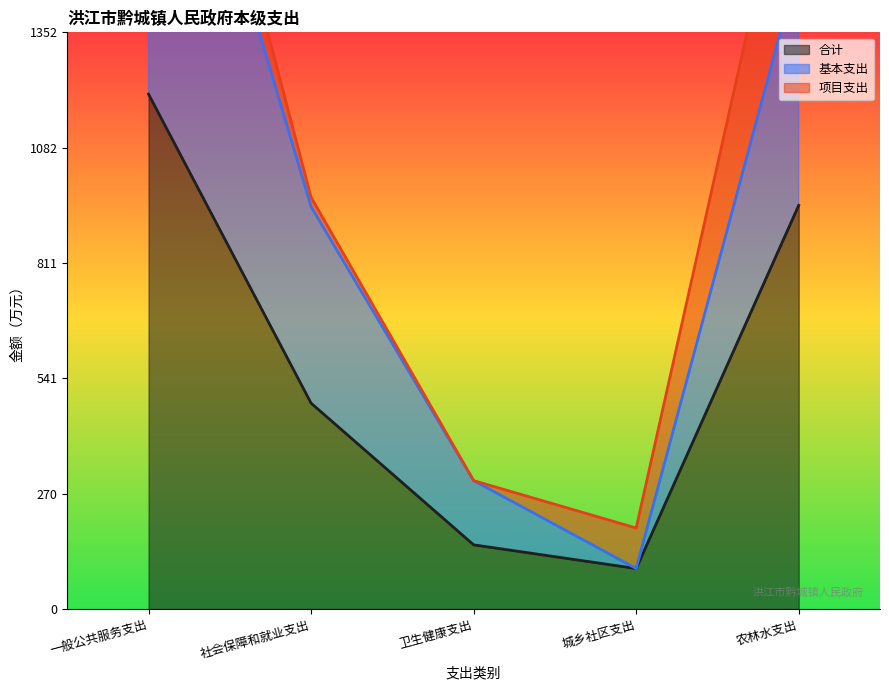

What is the spread (max minus min) of values at 卫生健康支出?

150.6